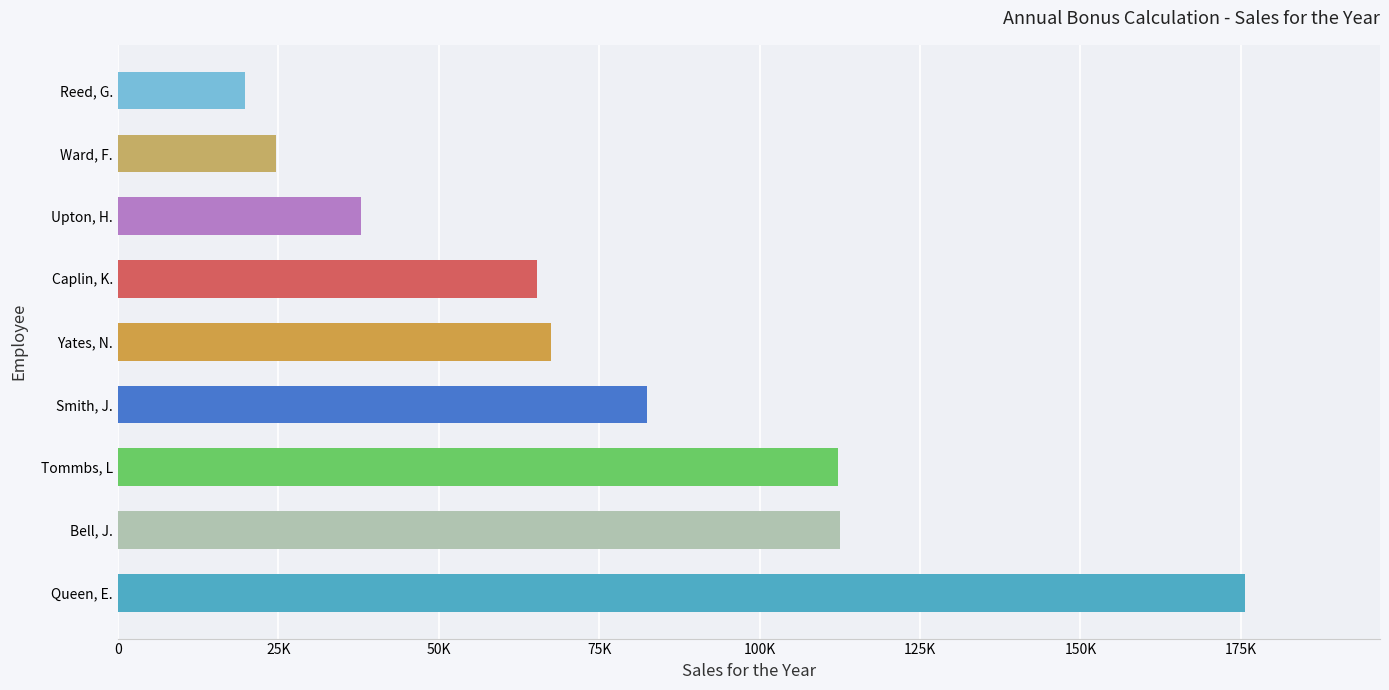

Does the chart contain any negative values?

No